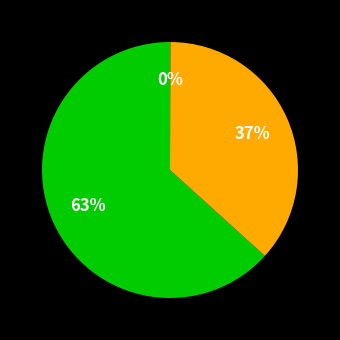

Is there a majority slice in this chart?

Yes